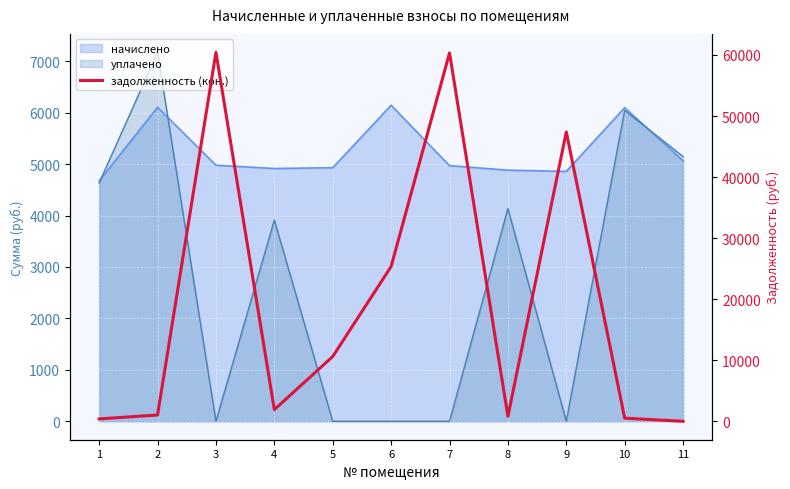

What is the value of the 4th point from the left?

1906.8